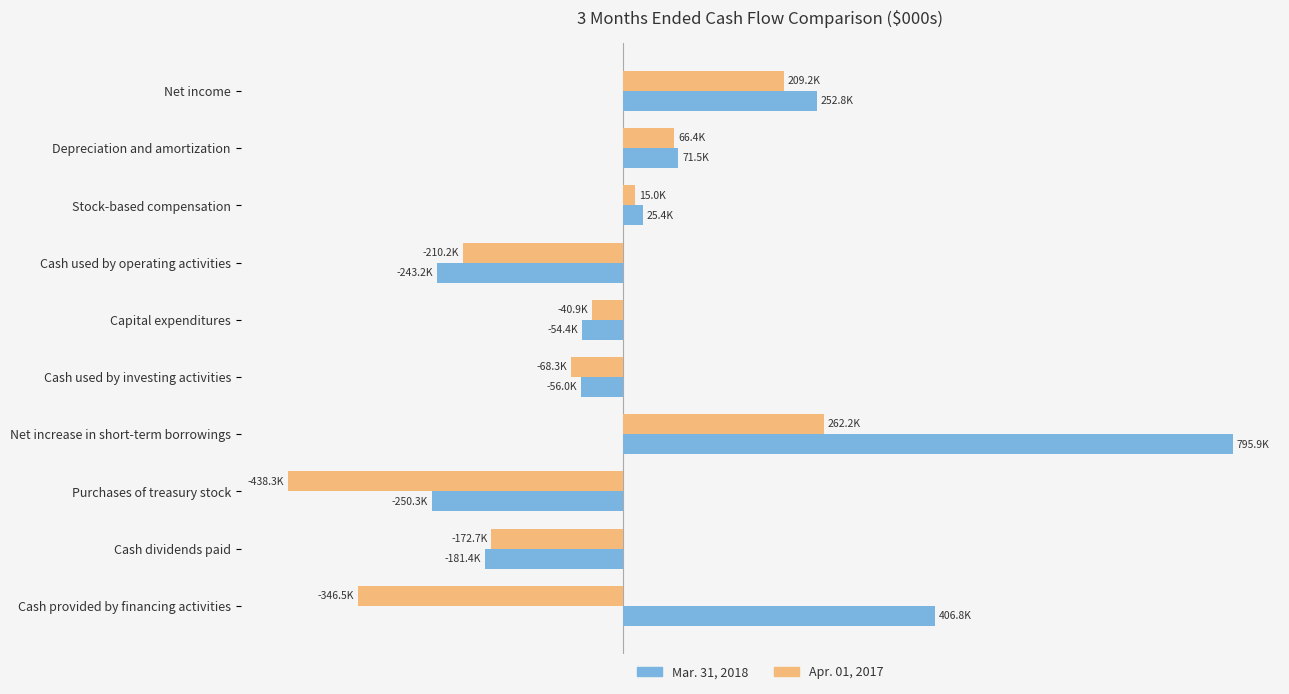

Reading left to right, transcribe all the data shown in this chart.

Mar. 31, 2018: 252793	71532	25440	-243223	-54374	-55990	795908	-250282	-181373	406786
Apr. 01, 2017: 209163	66438	15041	-210162	-40856	-68337	262156	-438297	-172713	-346475